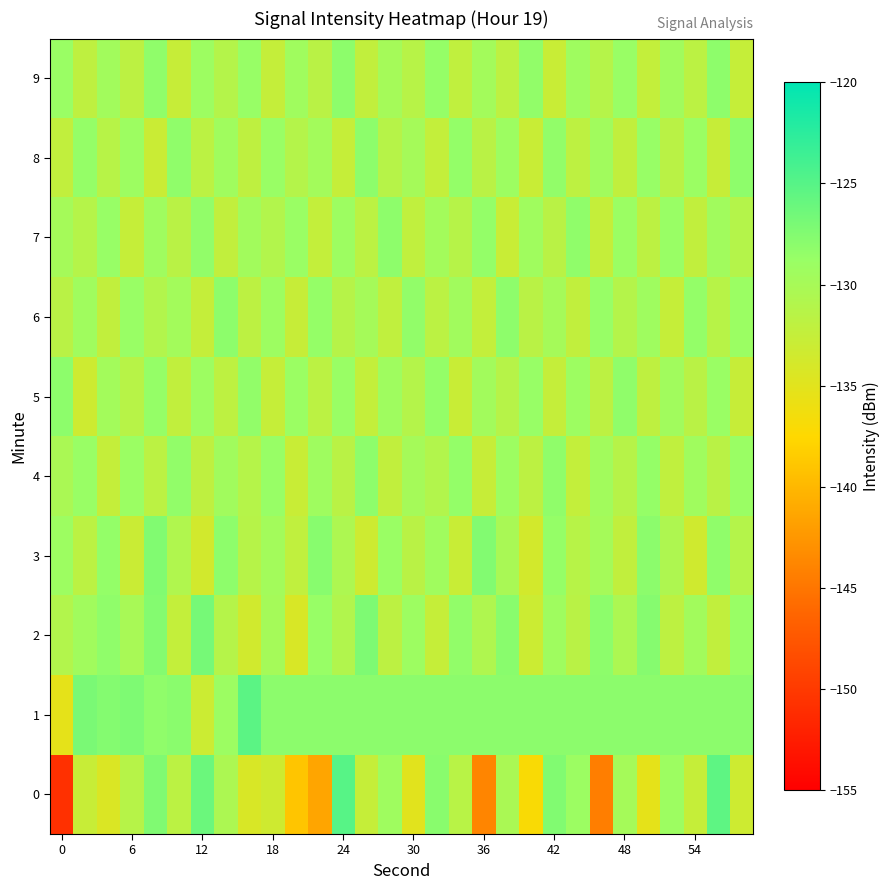

Rank the series by their maximum value, from highest to lowest.

0, 1, 2, 3, 5, 6, 8, 9, 4, 7